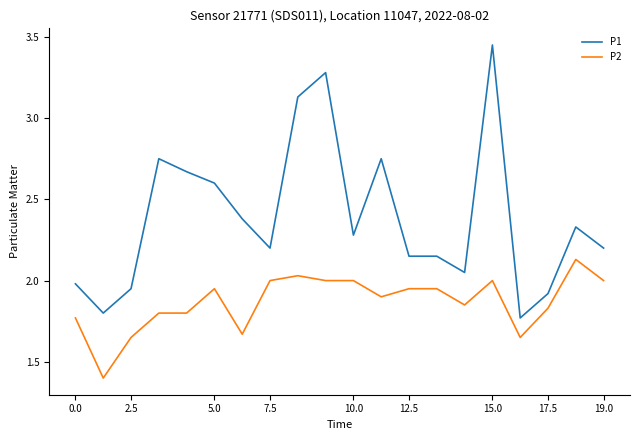

Which series has the widest spread of values?

P1